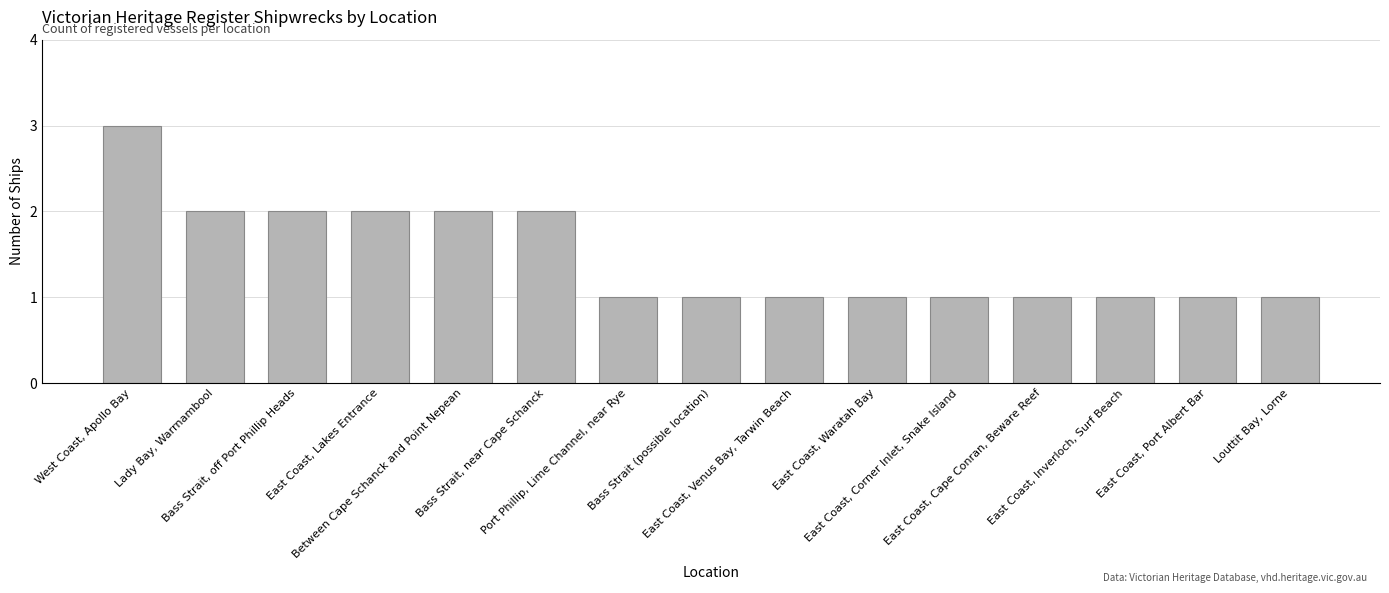

What is the label of the 8th bar from the left?

Bass Strait (possible location)